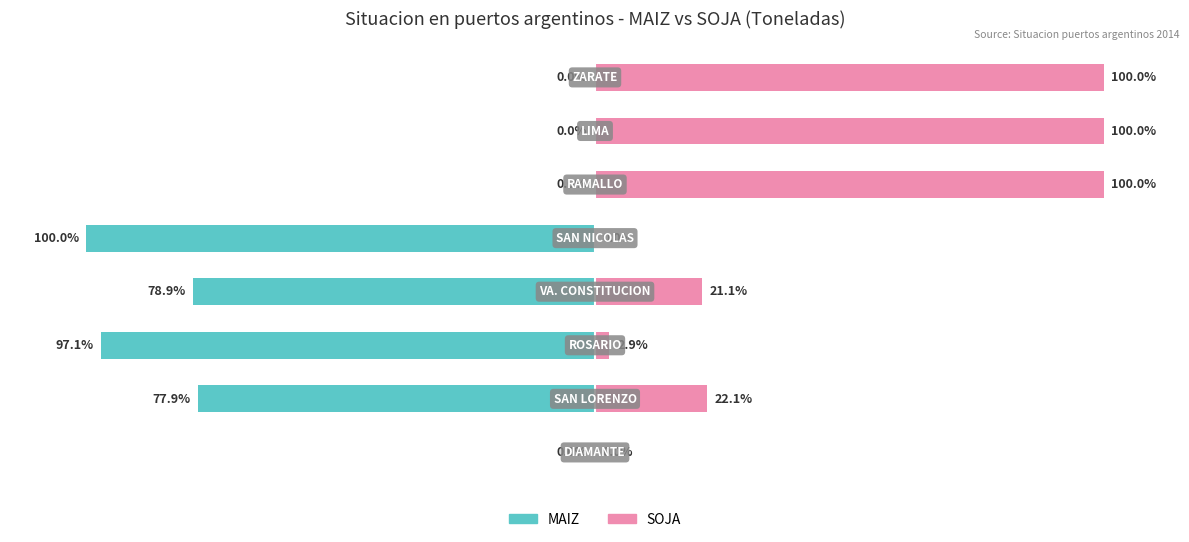

Reading left to right, extract all data points from this chart.

MAIZ: 0.0	-77.9	-97.1	-78.9	-100.0	0.0	0.0	0.0
SOJA: 0.0	22.1	2.9	21.1	0.0	100.0	100.0	100.0